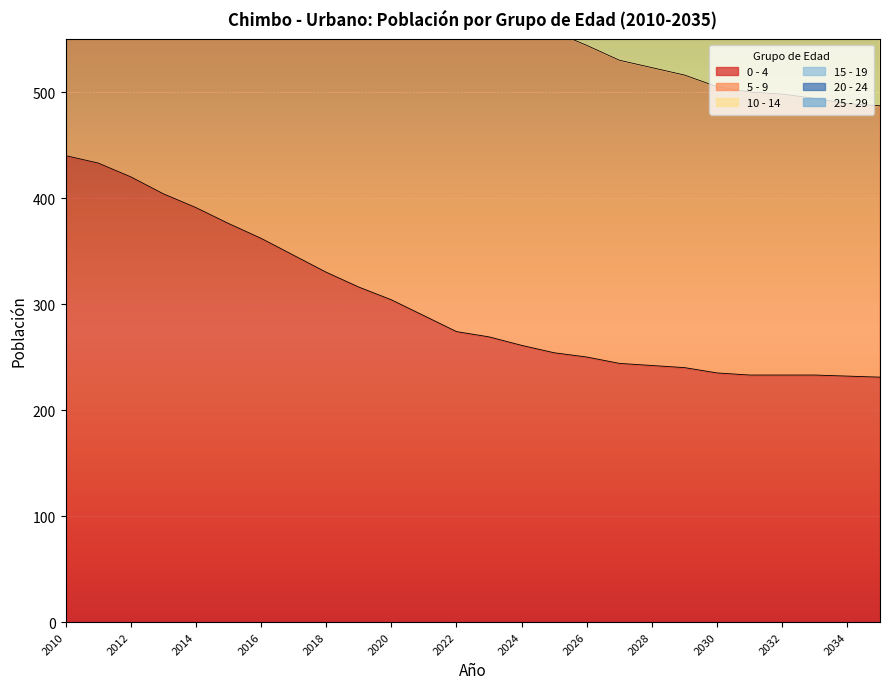

True or false: 0 - 4 has a value of 242 at 2028.

True